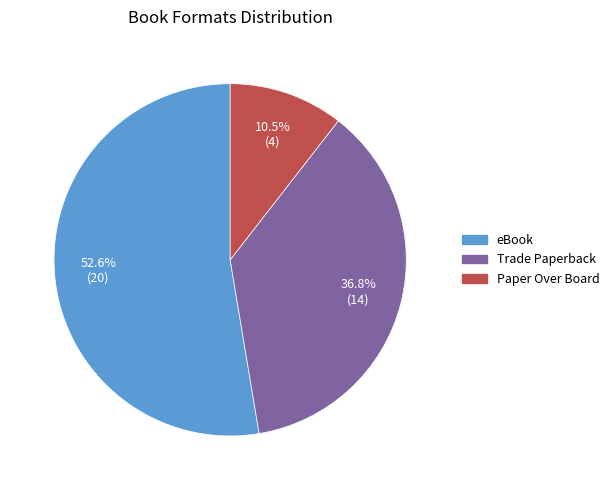

Does any single category account for the majority?

Yes